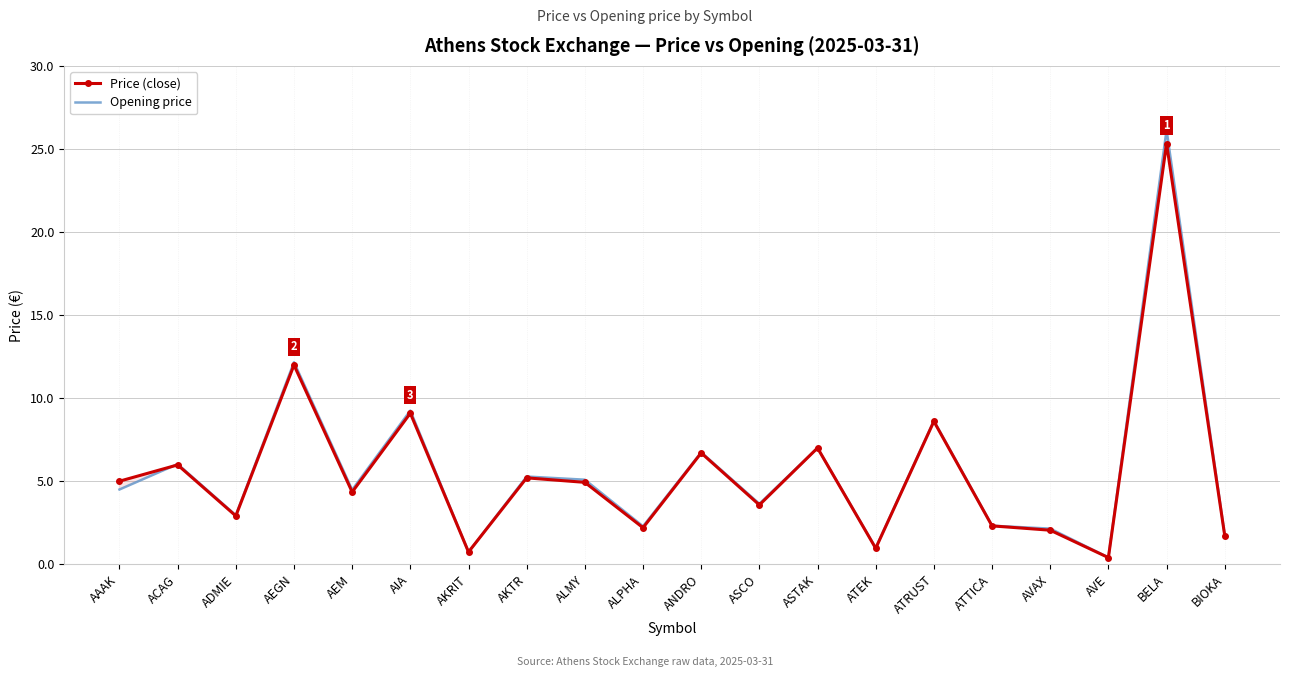

What is the sum of all Price (close) values?

111.0